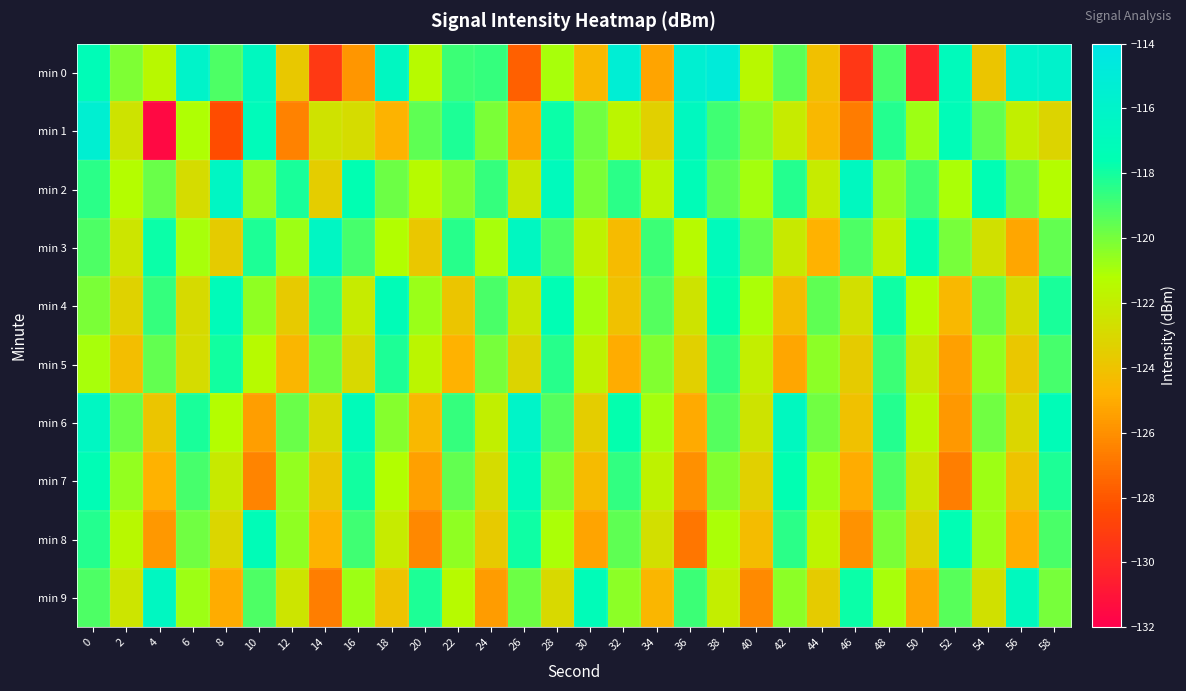

At which category does the chart reach its minimum across all series?

4